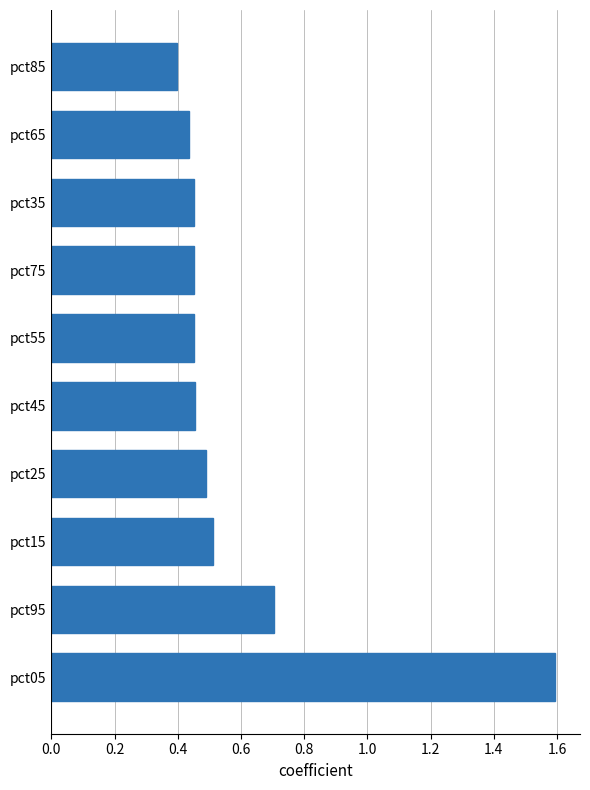

What is the sum of all values?

5.9